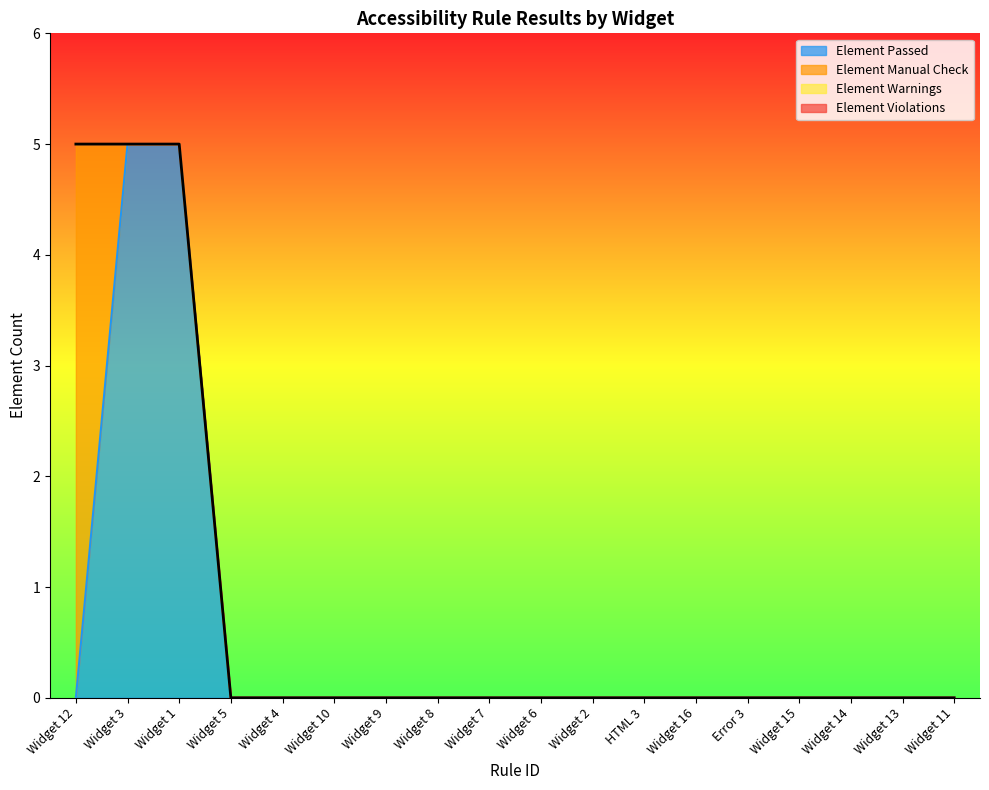

True or false: Element Manual Check has a value of -3 at Widget 2.

False